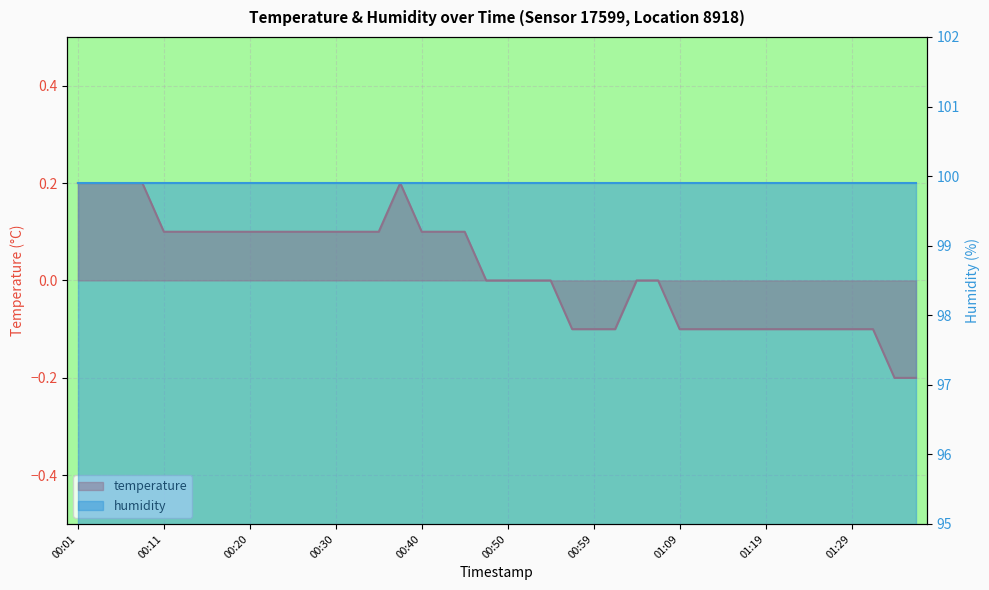

Which has a higher value, 00:13 or 00:28?

00:13